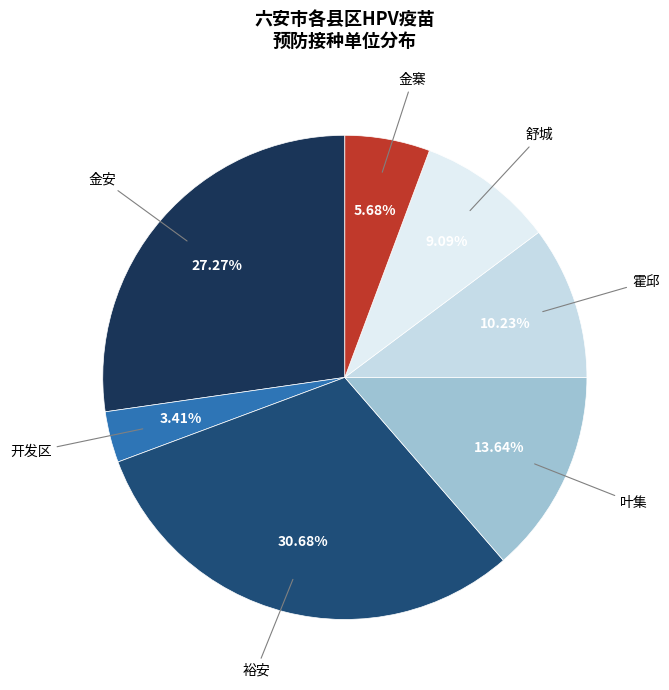

How many segments does this pie chart have?

7